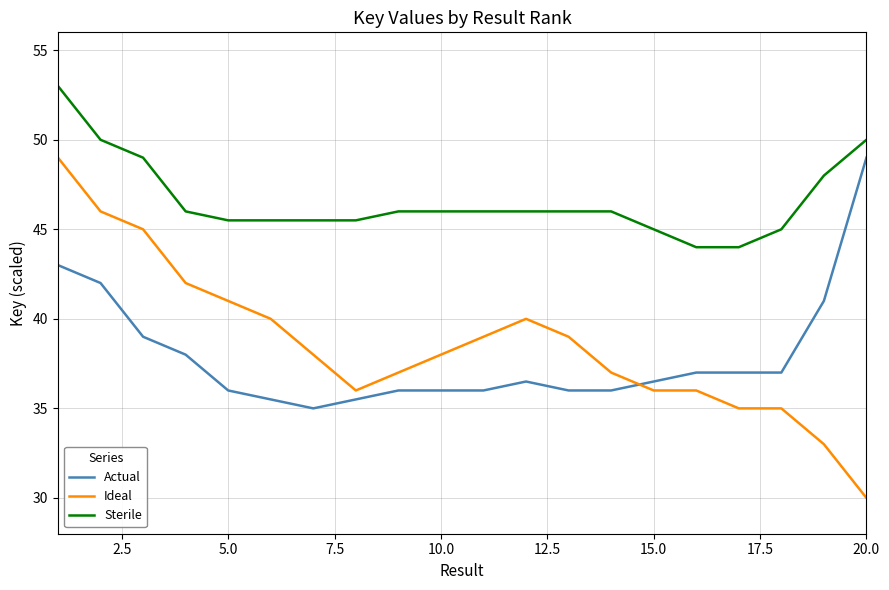

What is the maximum value shown in the chart?

53.0